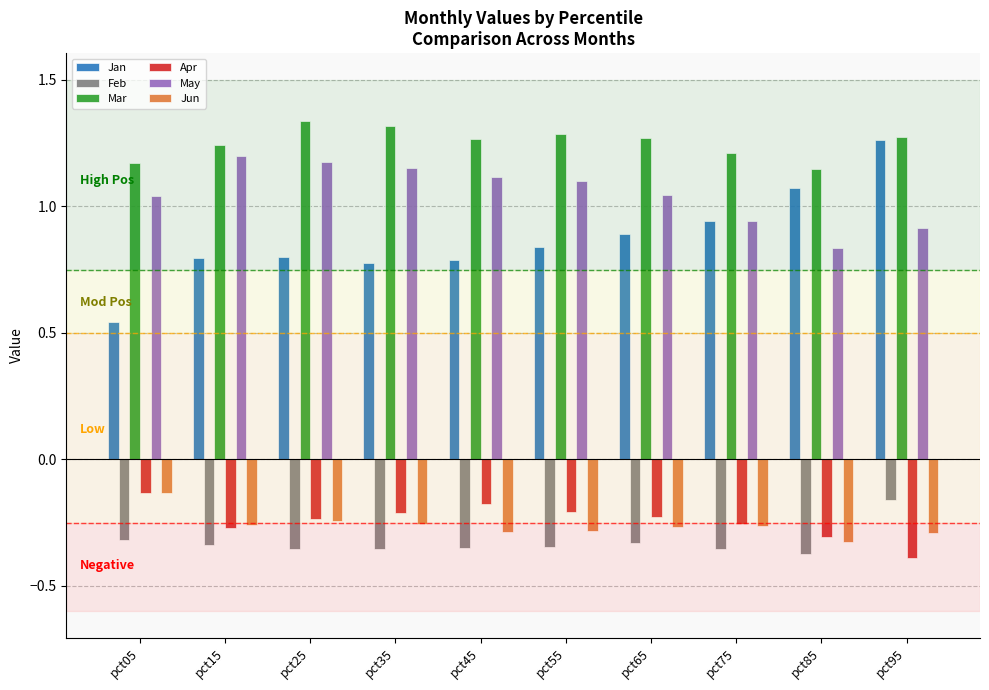

Which series has the widest spread of values?

Jan